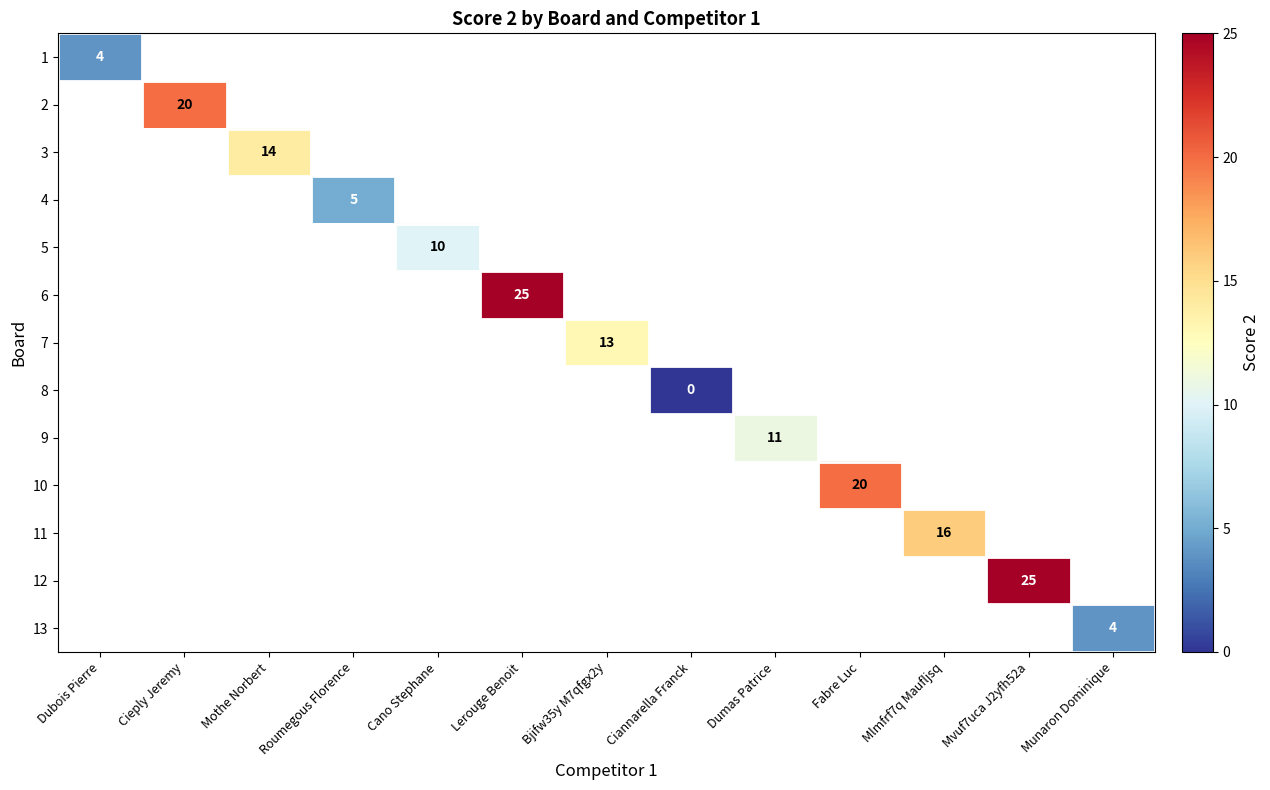

How many distinct data groups are displayed?

13